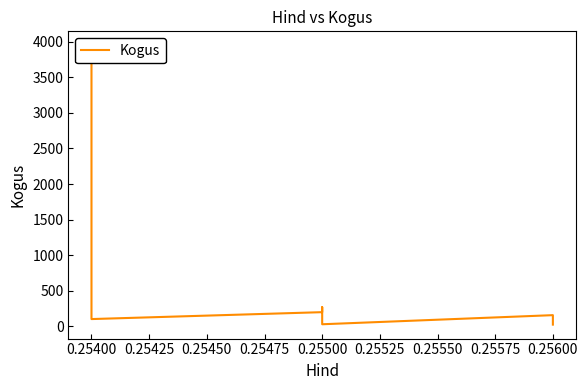

What is the smallest value displayed?

25